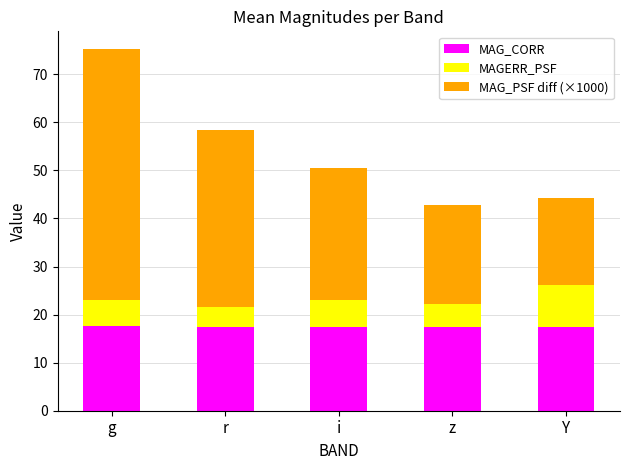

How many bars are there in total?

5